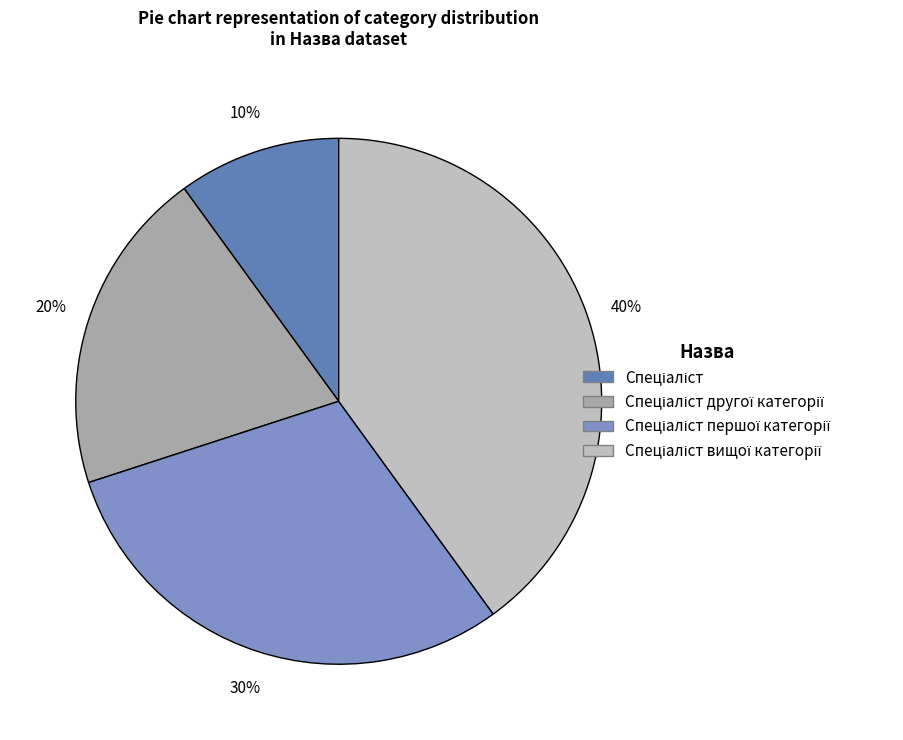

What is the smallest slice in the pie chart?

Спеціаліст